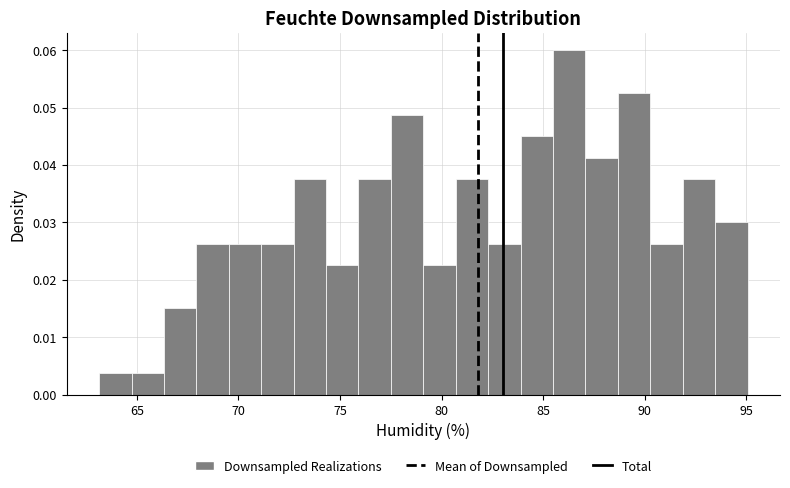

Read against the x-axis, roughly where is the centre of the tallest bar?

86.5